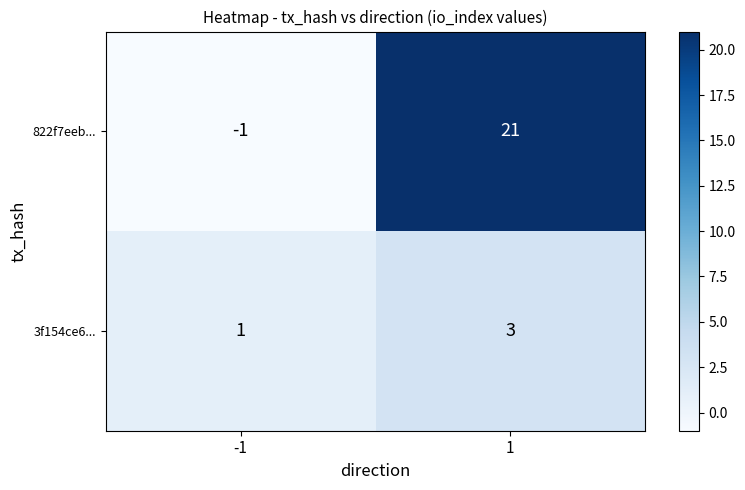

What is the difference between the 822f7eeb... values at -1 and 1?

22